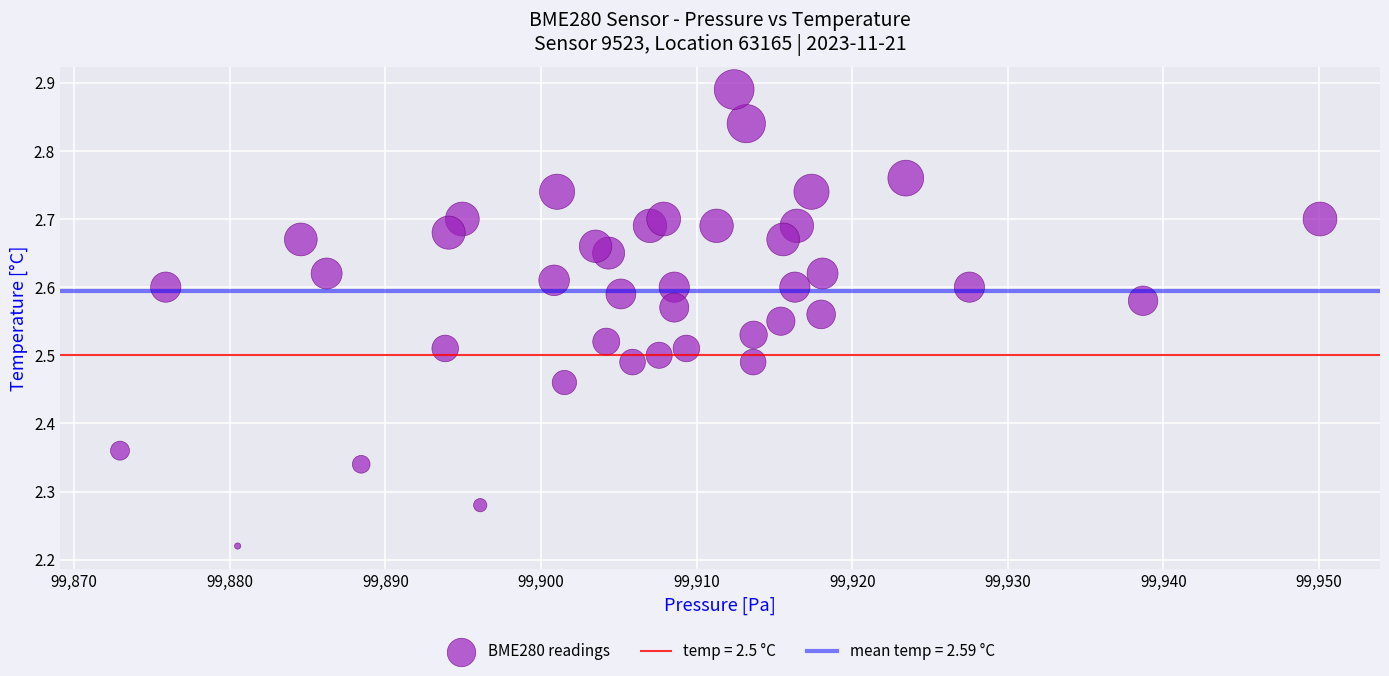

What is the range of X values (max minus min)?

77.1